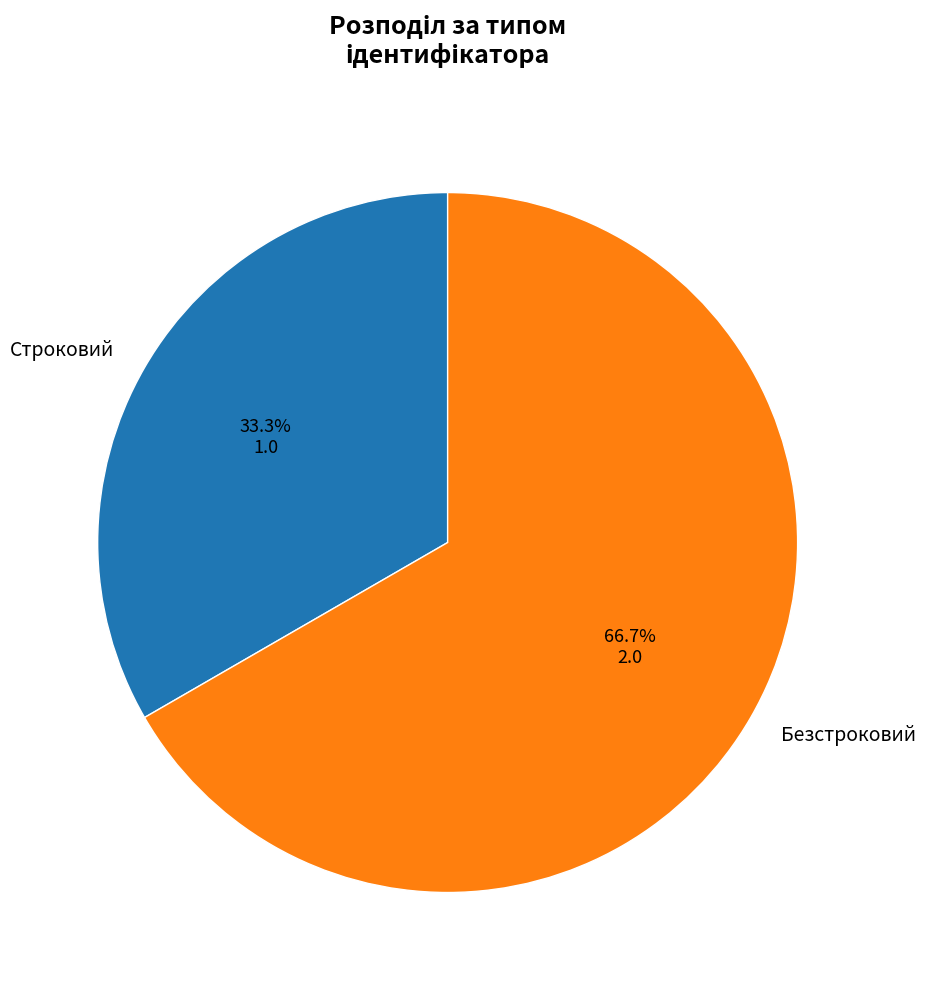

Does any single category account for the majority?

Yes